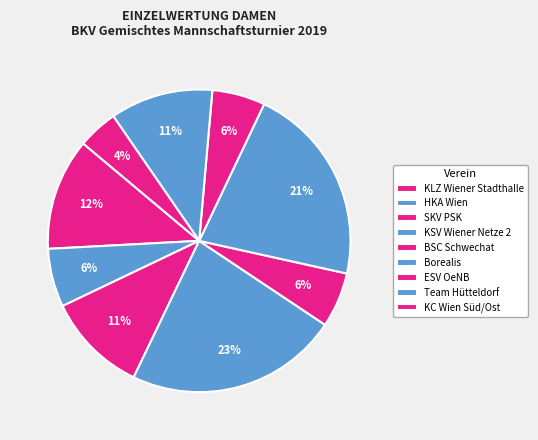

How many segments does this pie chart have?

9